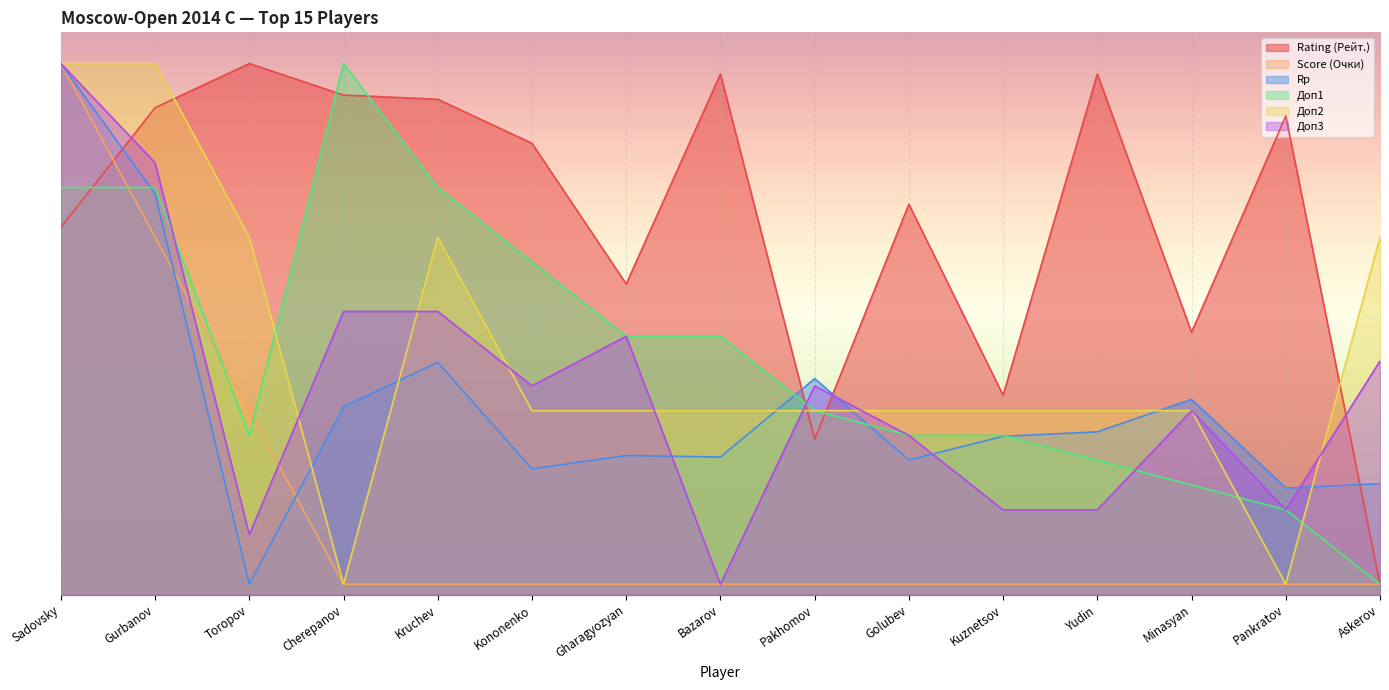

What are all the series names shown in the legend?

Rating (Рейт.), Score (Очки), Rp, Доп1, Доп2, Доп3